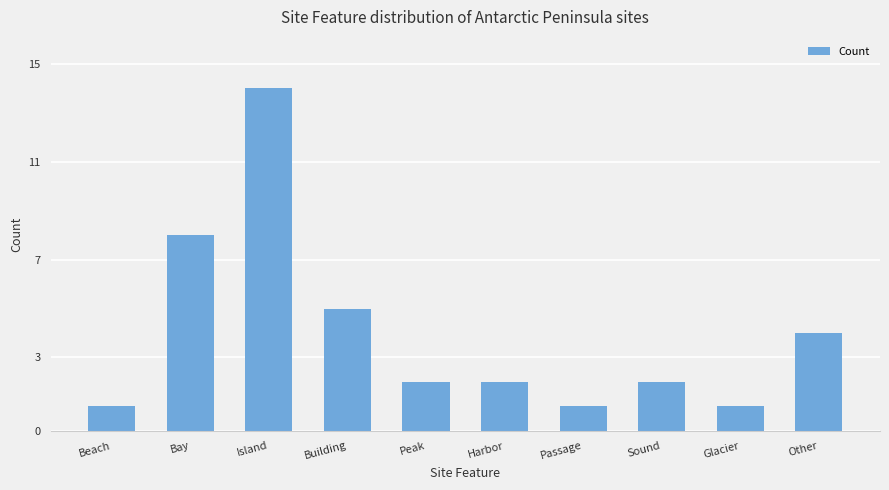

What is the label of the 4th bar from the right?

Passage